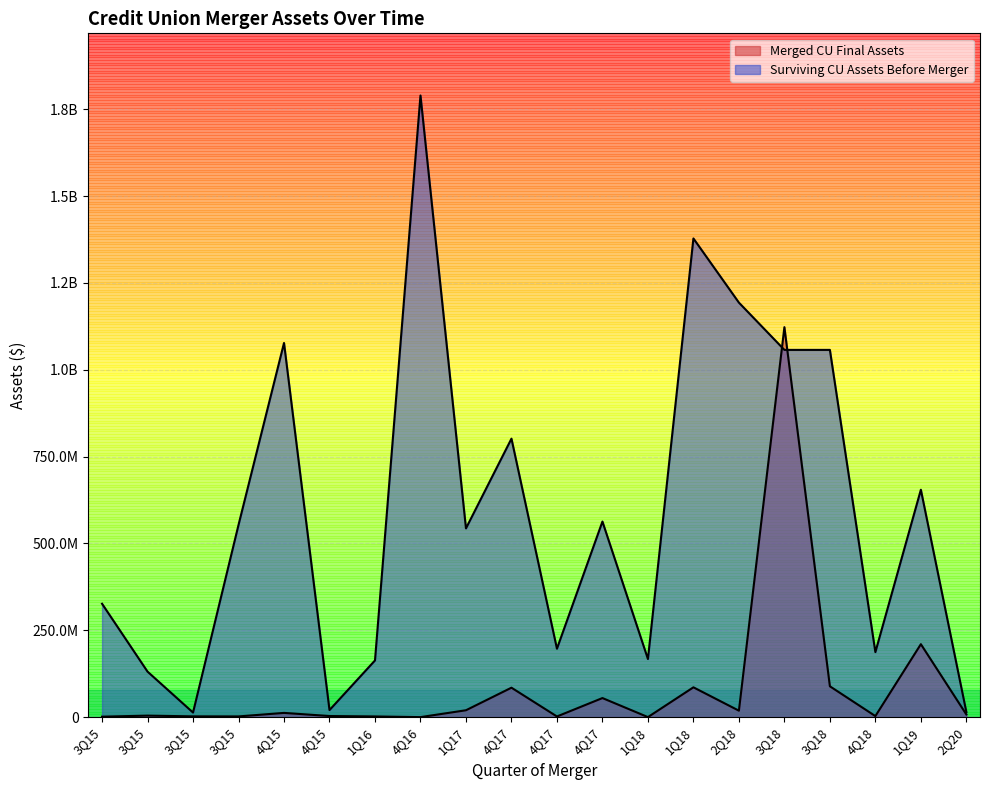

Count the number of data series in this chart.

2